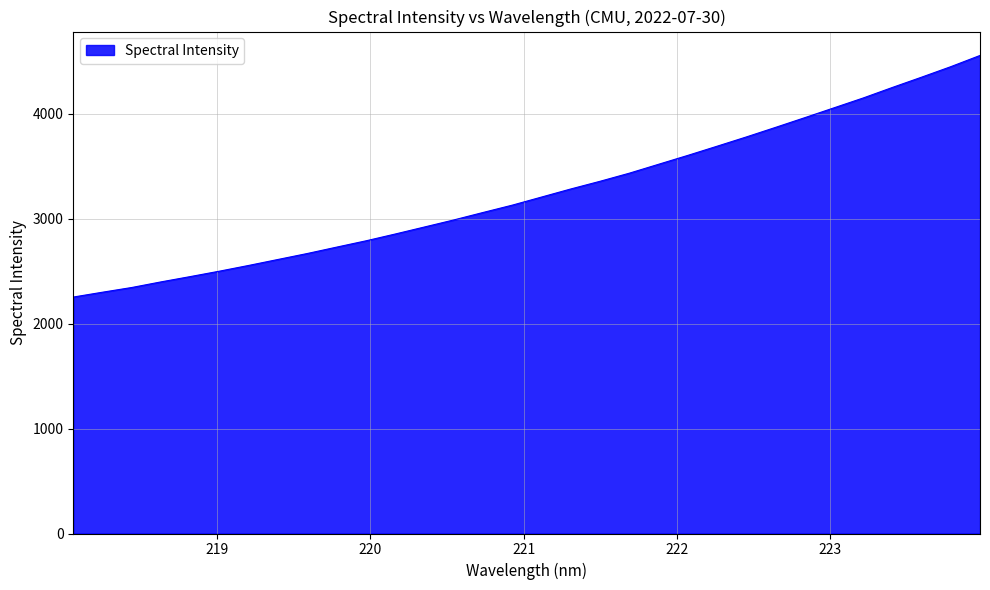

What is the difference between the maximum and minimum values?

2302.3